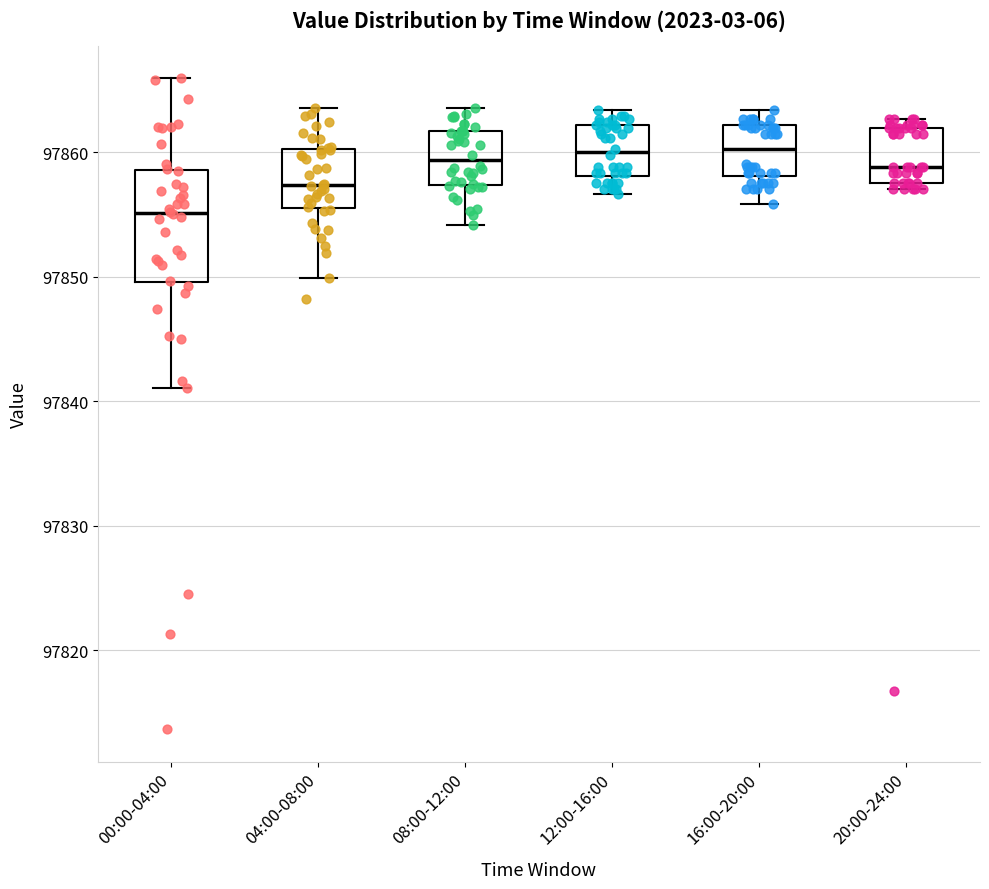

Where does the lower whisker of the box for 16:00-20:00 end on the y-axis? The values are not printed on the chart, so give them approximately, as read against the axis.

97856